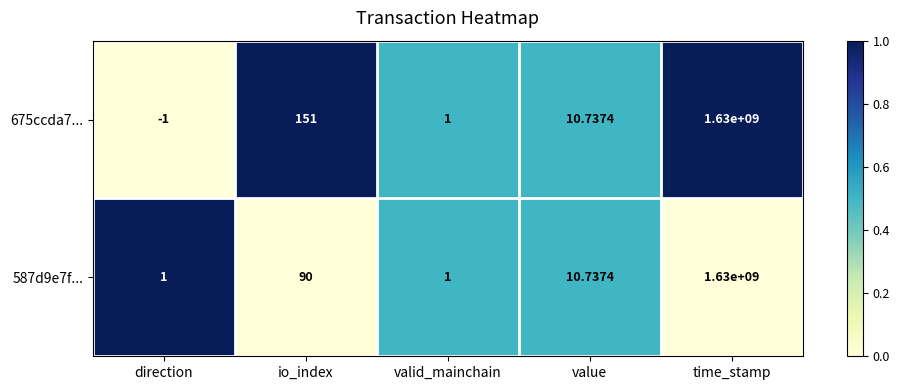

At which label does 587d9e7f... reach its peak?

time_stamp